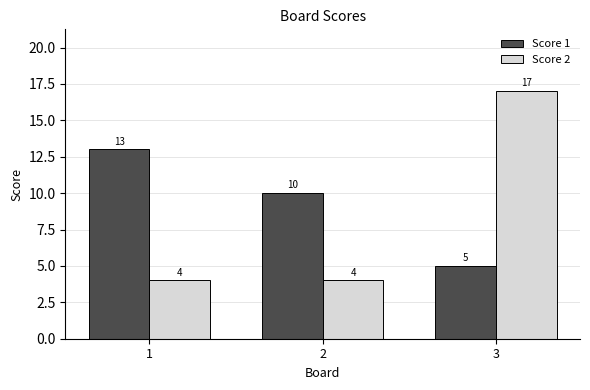

What is the minimum value shown in the chart?

4